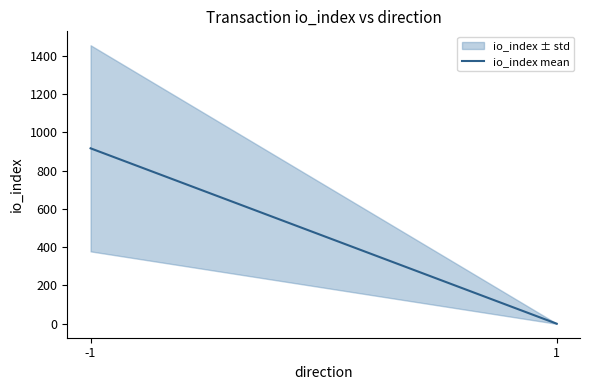

How many categories are shown in the chart?

2